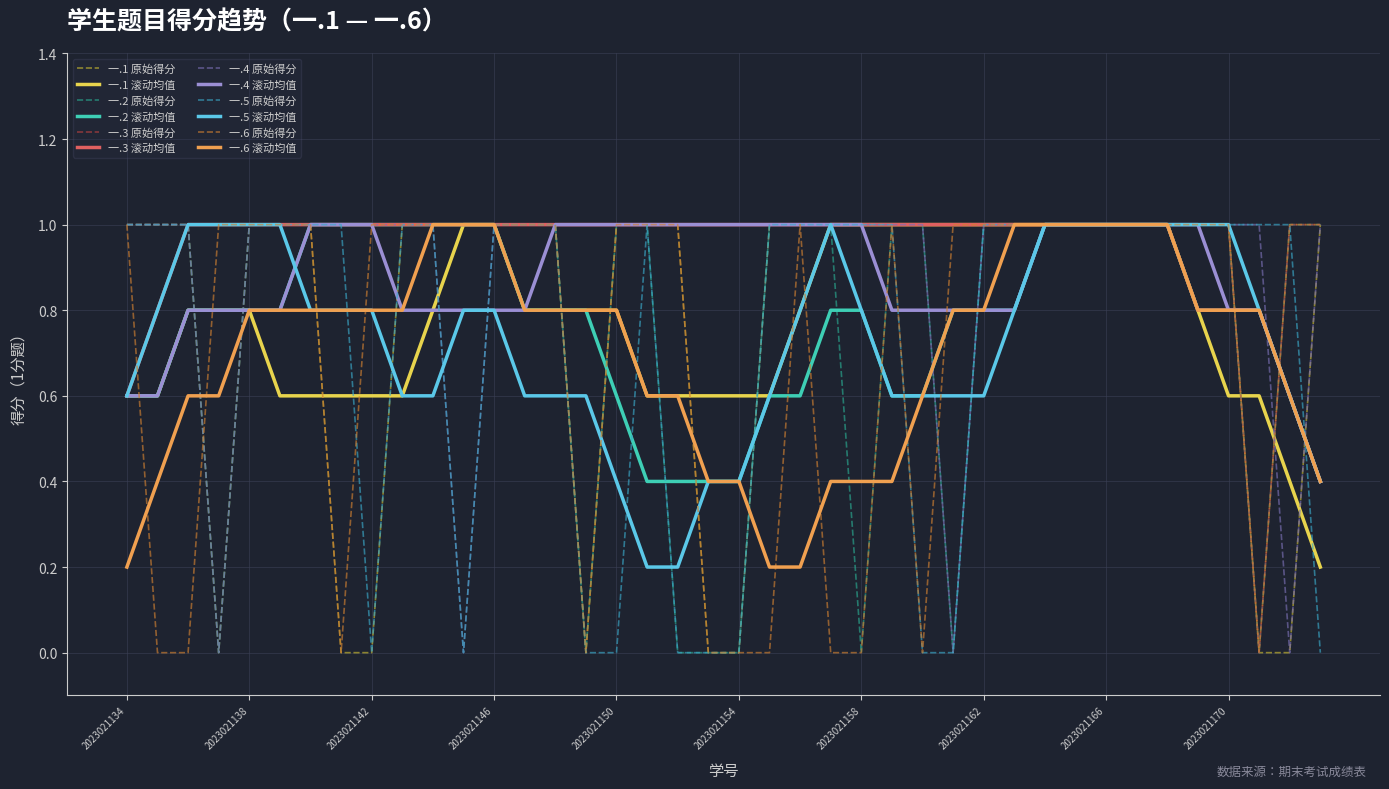

Is this an area chart (filled region under the line)?

No